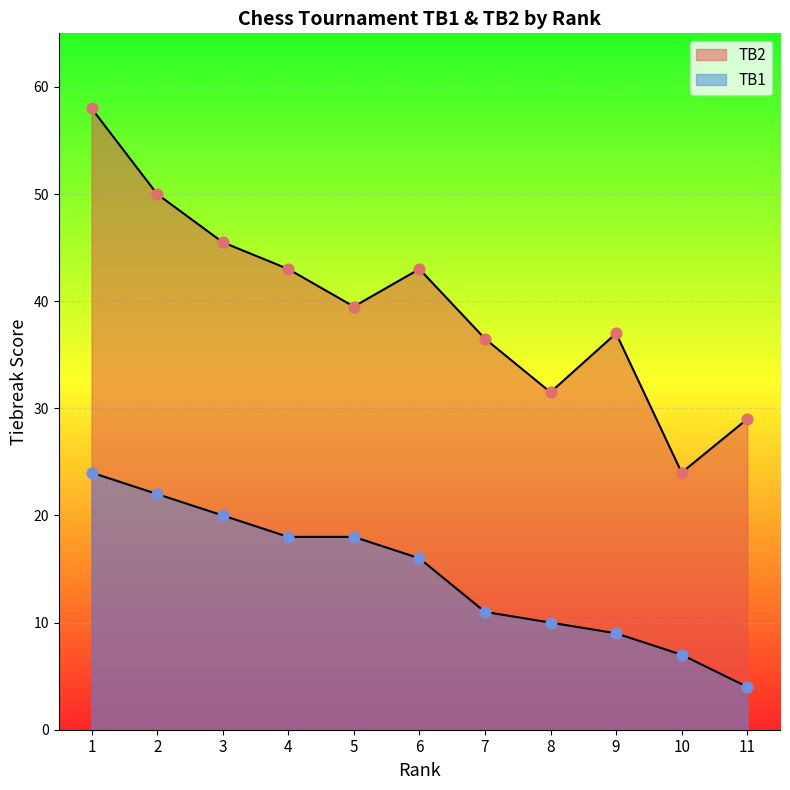

At which category is the sum across all series the highest?

1